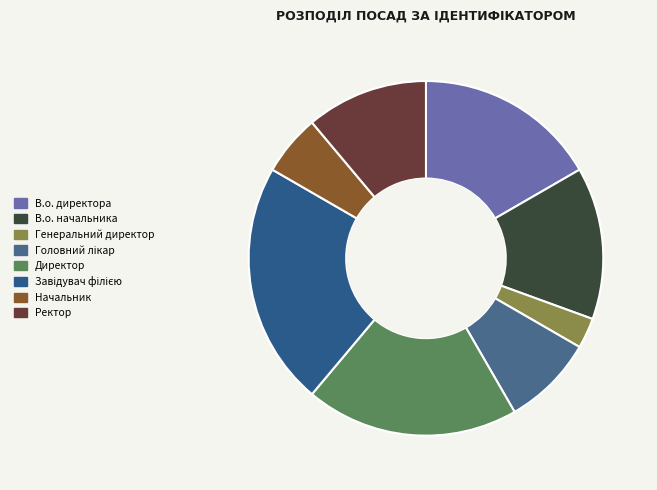

To the nearest percent, what is the difference between the largest and smallest slice percentages?

19%